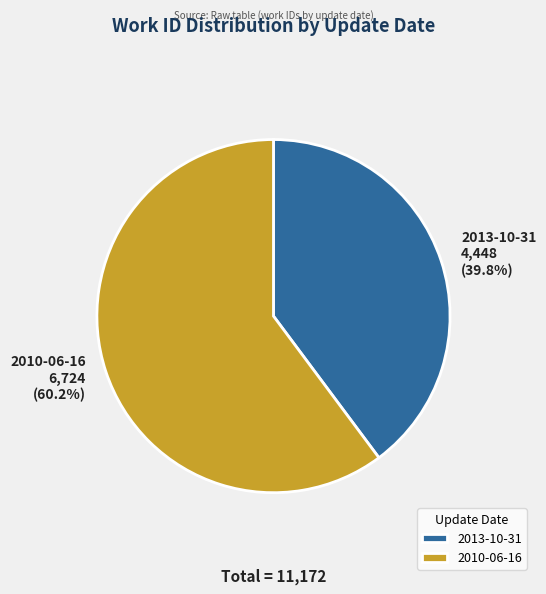

Between 2010-06-16 and 2013-10-31, which is larger?

2010-06-16